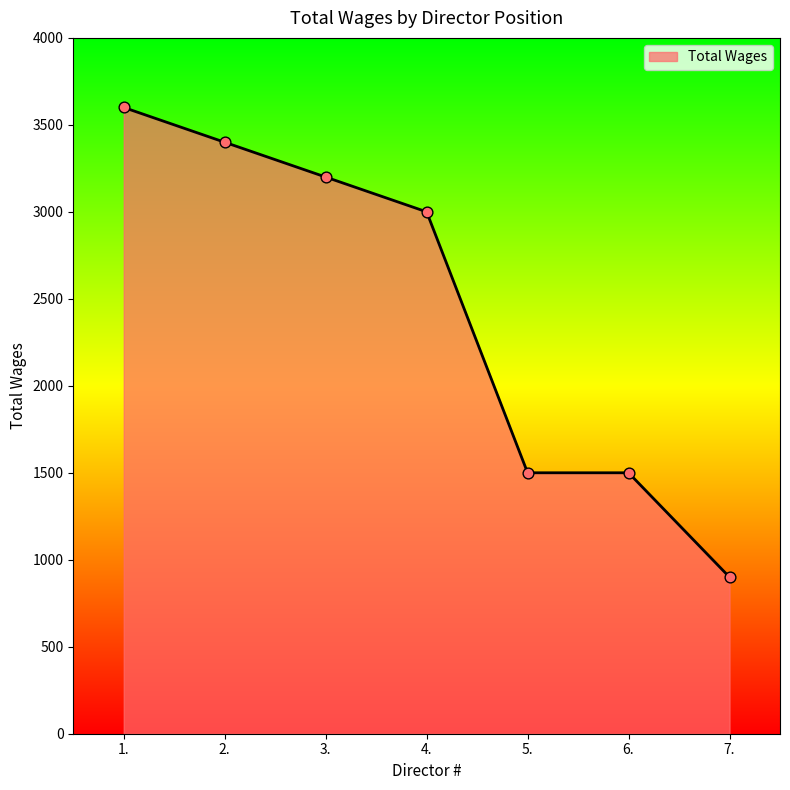

What is the change in value from 3. to 7.?

-2300